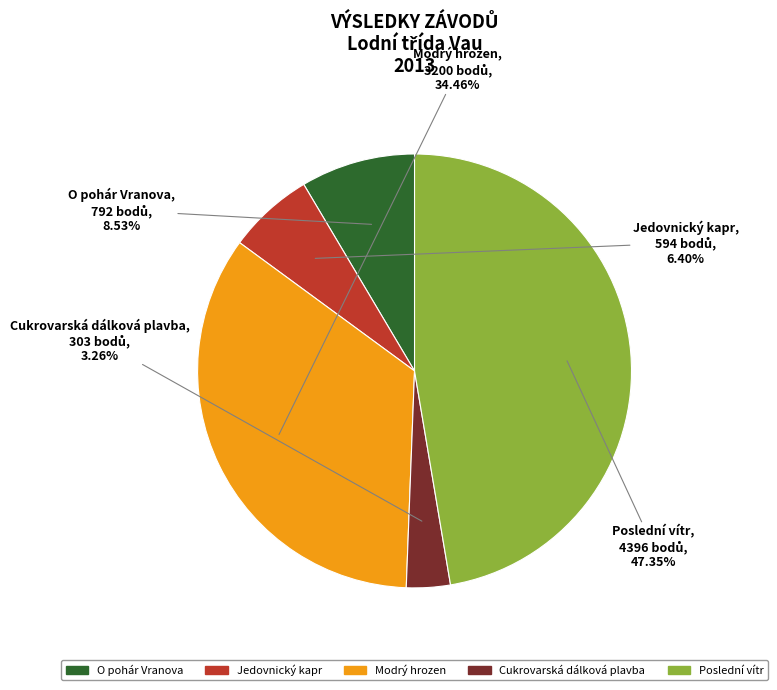

Which has a higher value, Jedovnický kapr or Cukrovarská dálková plavba?

Jedovnický kapr